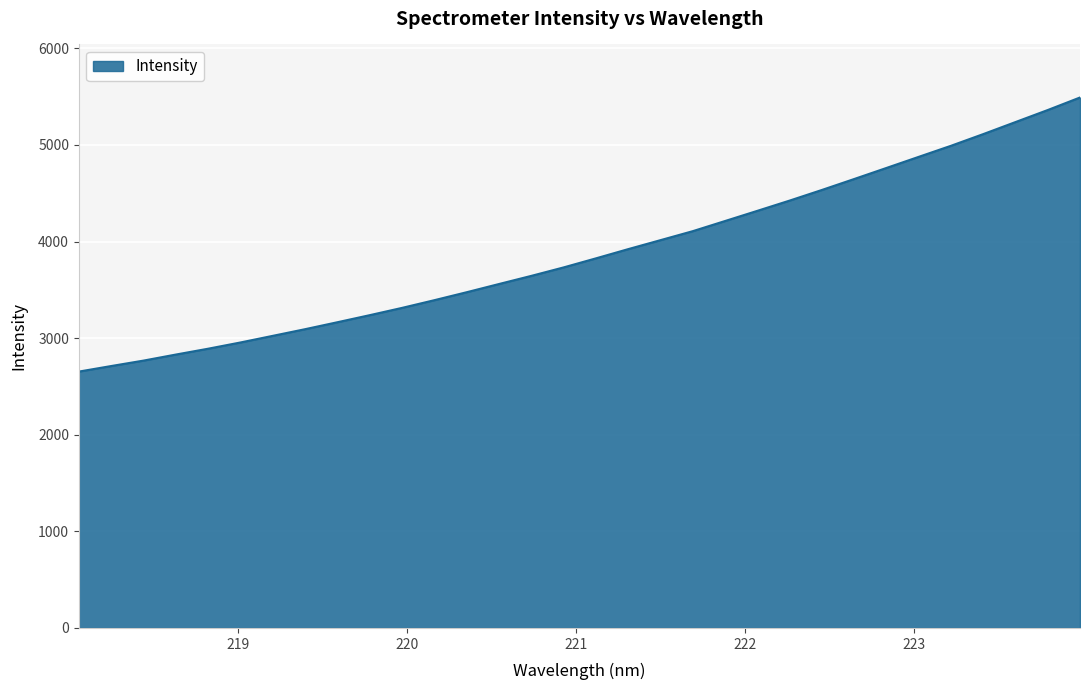

What is the minimum value shown in the chart?

2653.7